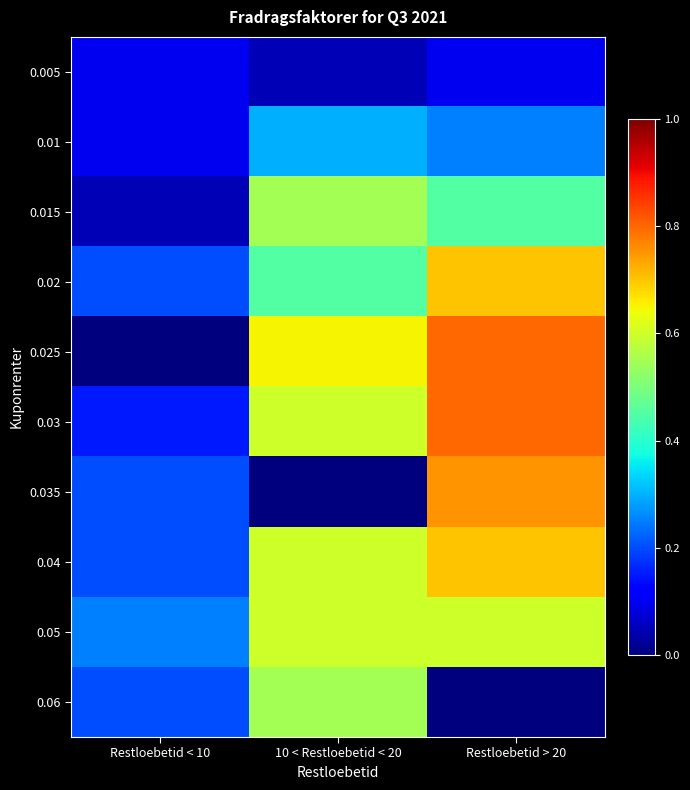

At how many categories does at least one series exceed 0?

3